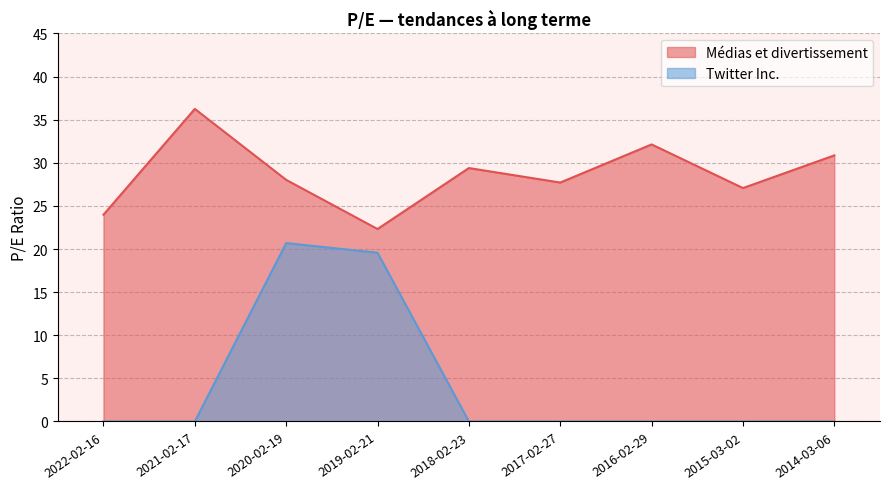

True or false: Médias et divertissement and Twitter Inc. intersect in this chart.

False